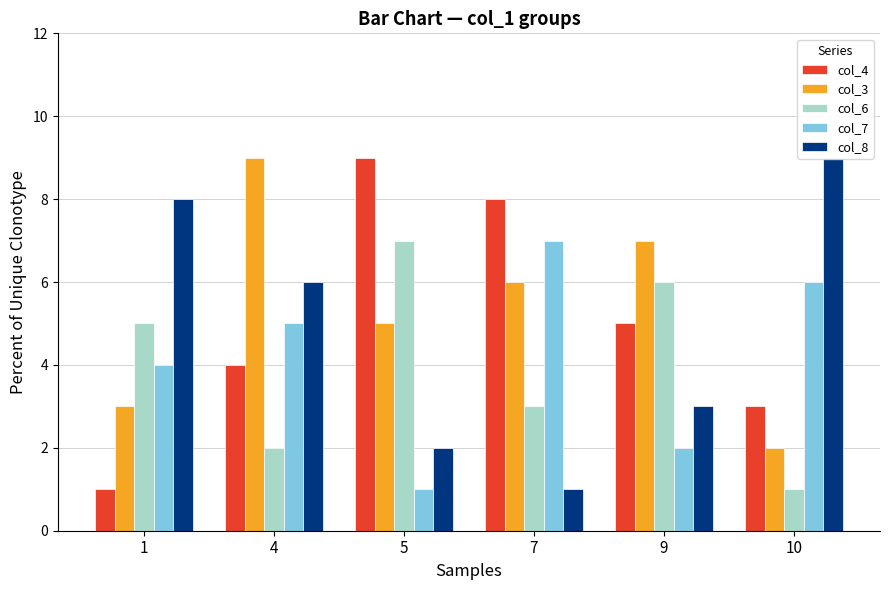

Between 5 and 7, which series saw the biggest shift?

col_7